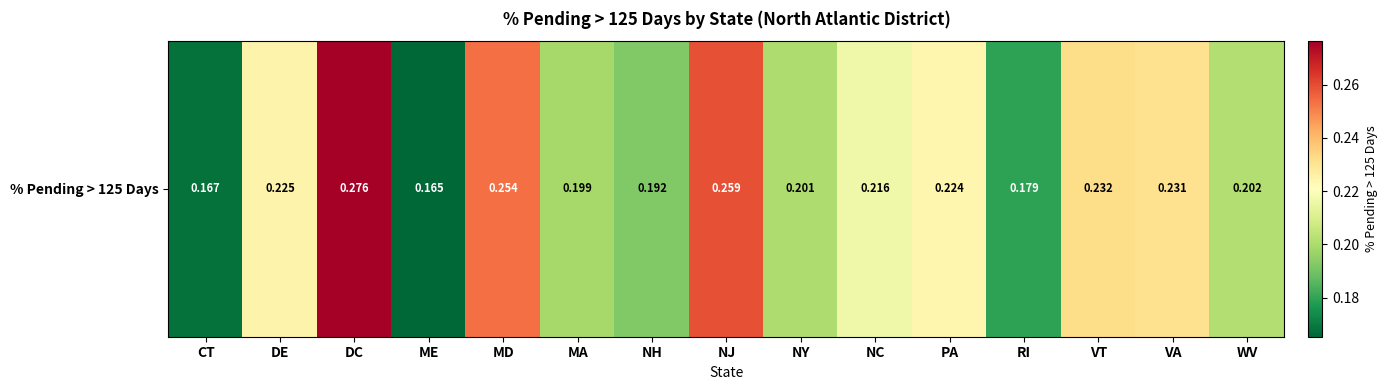

Rank the categories by value from highest to lowest.

DC, NJ, MD, VT, VA, DE, PA, NC, WV, NY, MA, NH, RI, CT, ME